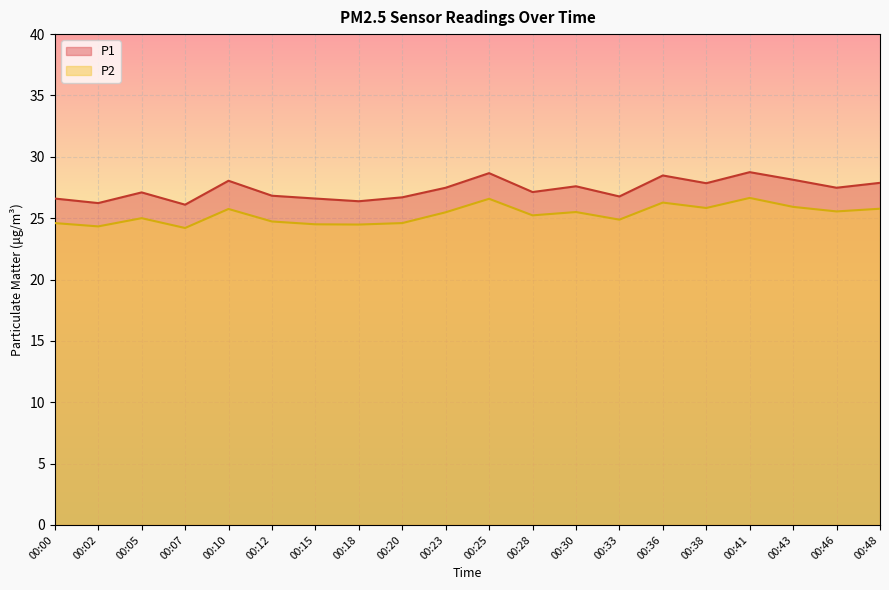

True or false: P1 has more than 2 points higher than both neighbors.

True